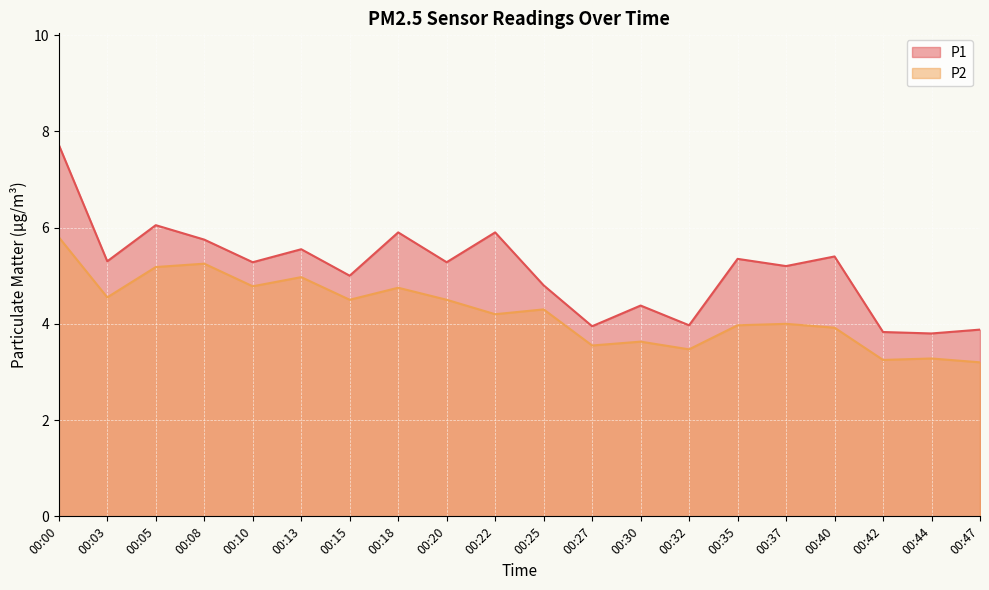

Reading left to right, transcribe all the data shown in this chart.

P1: 00:00=7.7	00:03=5.3	00:05=6.0	00:08=5.8	00:10=5.3	00:13=5.5	00:15=5.0	00:18=5.9	00:20=5.3	00:22=5.9	00:25=4.8	00:27=4.0	00:30=4.4	00:32=4.0	00:35=5.3	00:37=5.2	00:40=5.4	00:42=3.8	00:44=3.8	00:47=3.9
P2: 00:00=5.8	00:03=4.5	00:05=5.2	00:08=5.2	00:10=4.8	00:13=5.0	00:15=4.5	00:18=4.8	00:20=4.5	00:22=4.2	00:25=4.3	00:27=3.5	00:30=3.6	00:32=3.5	00:35=4.0	00:37=4.0	00:40=3.9	00:42=3.2	00:44=3.3	00:47=3.2